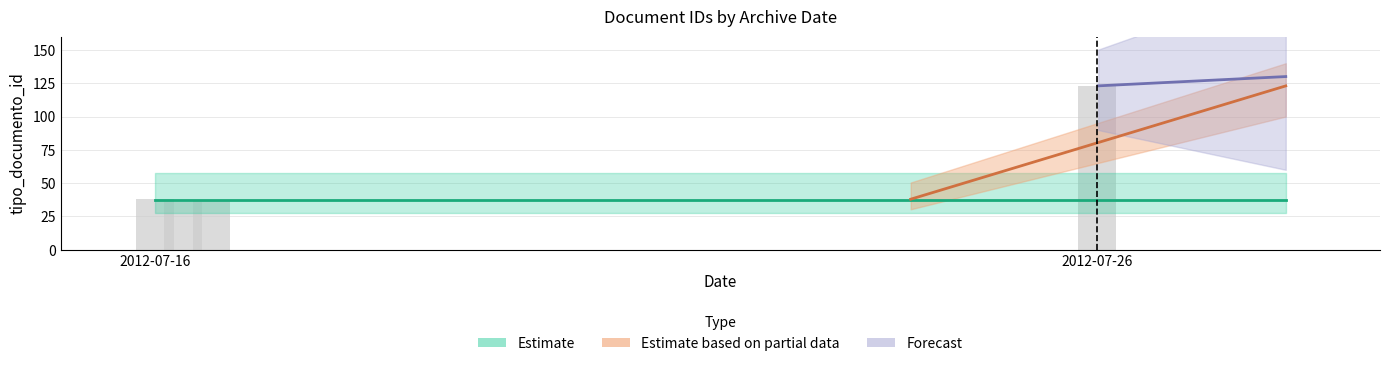

What is the smallest value displayed?

36